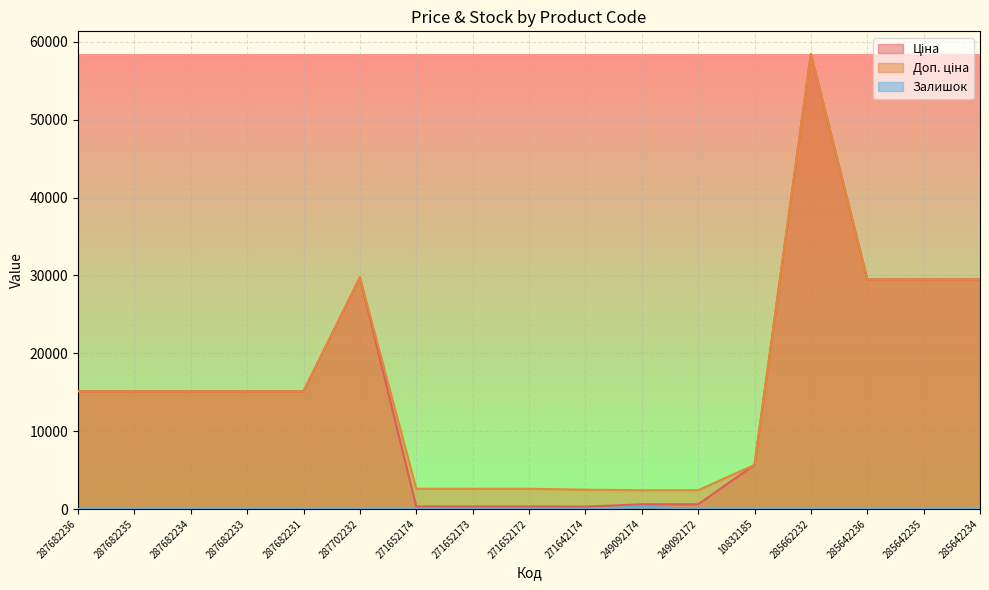

How many values in the Доп. ціна series exceed 15120?

5